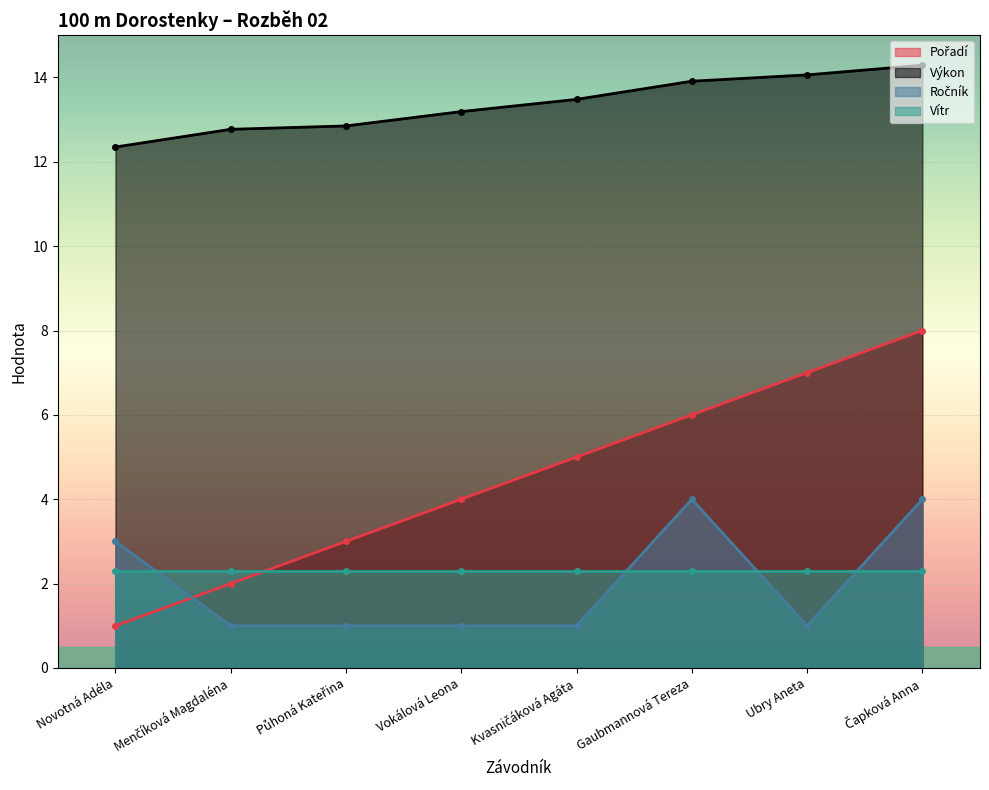

Count the Ročník values in the range 1 to 4.

8